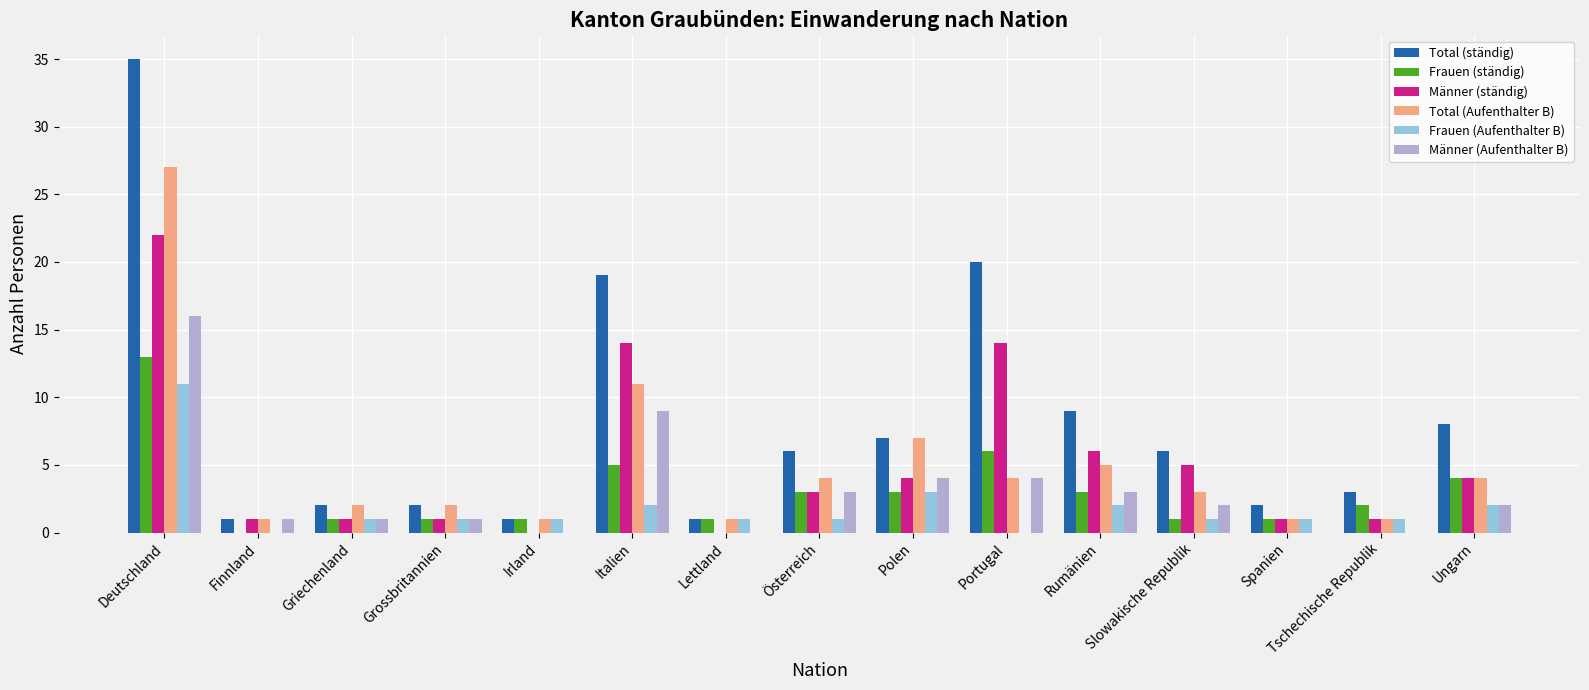

Which series has the largest total across all categories?

Total (ständig)